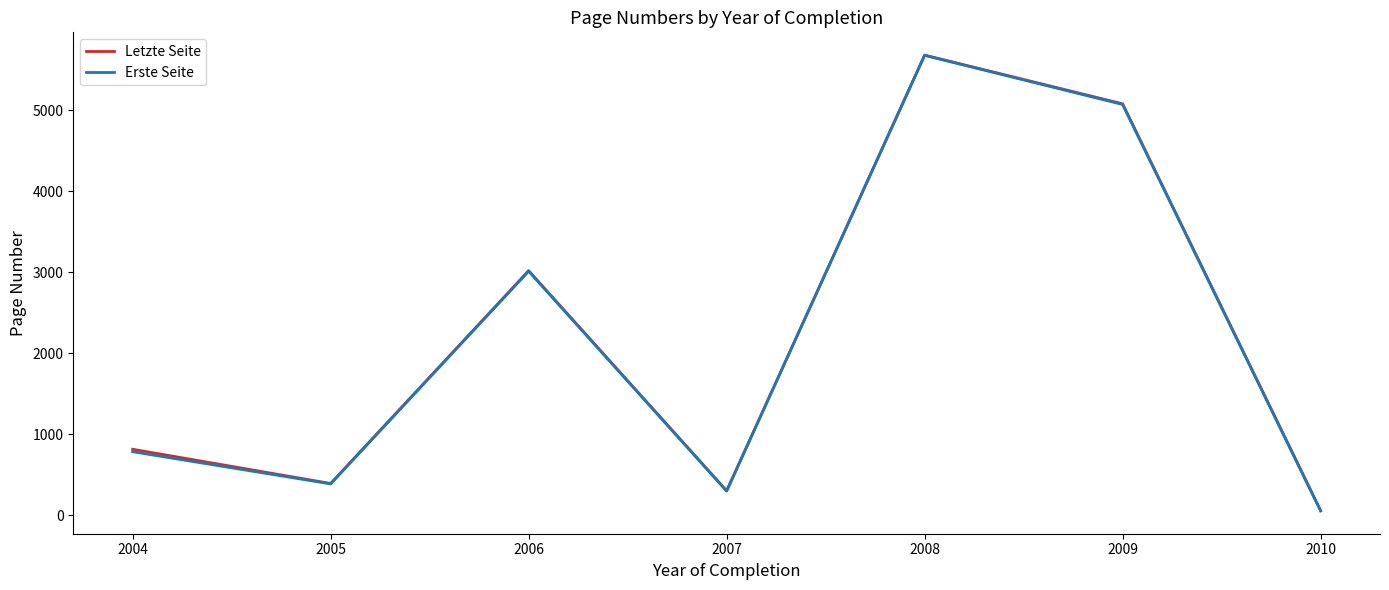

The Erste Seite series shows 388.3 at 2005. True or false?

True